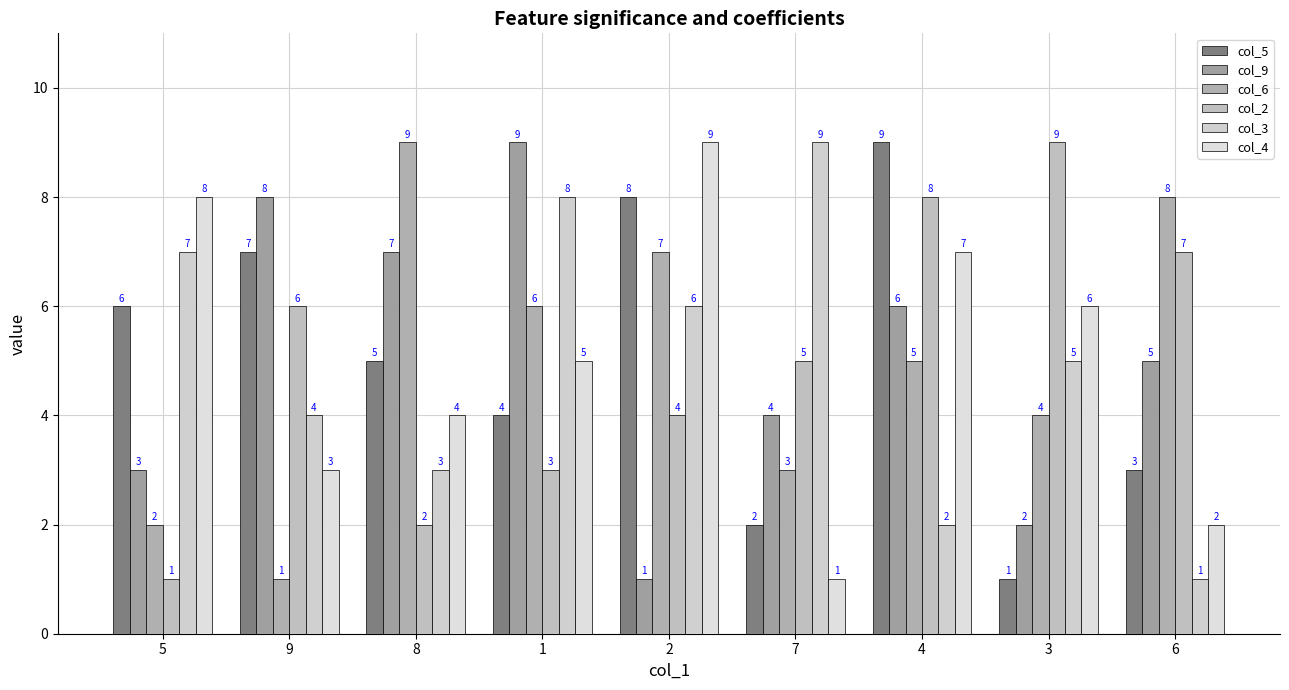

Which category has the highest value in the col_4 series?

2